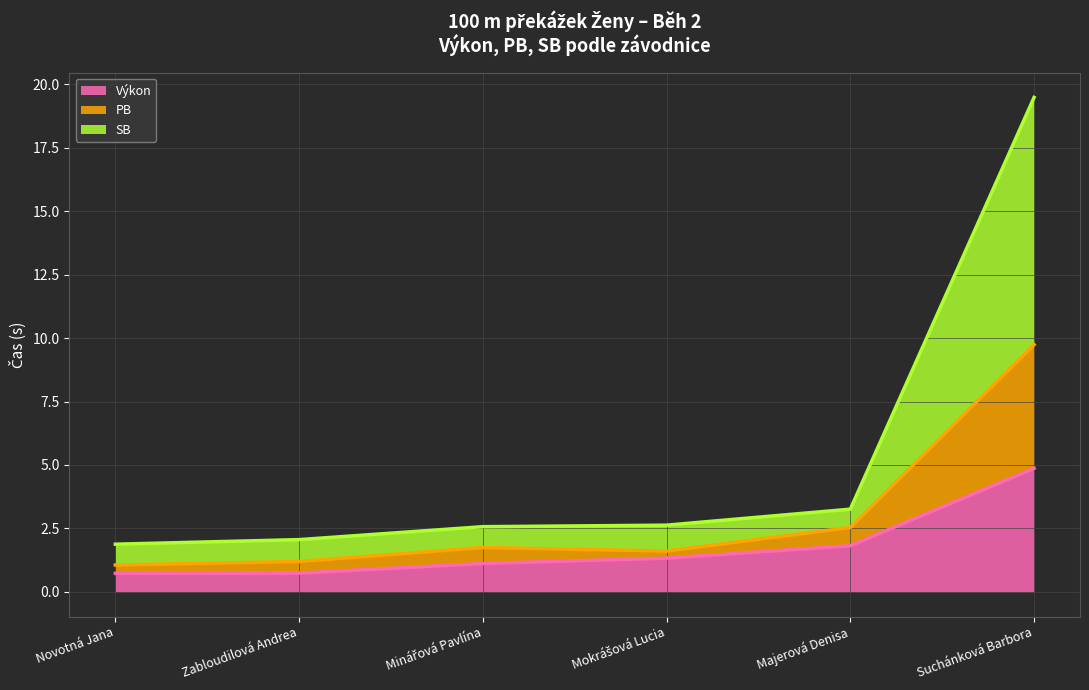

What is the value of the SB point at the 6th from the left?

9.7